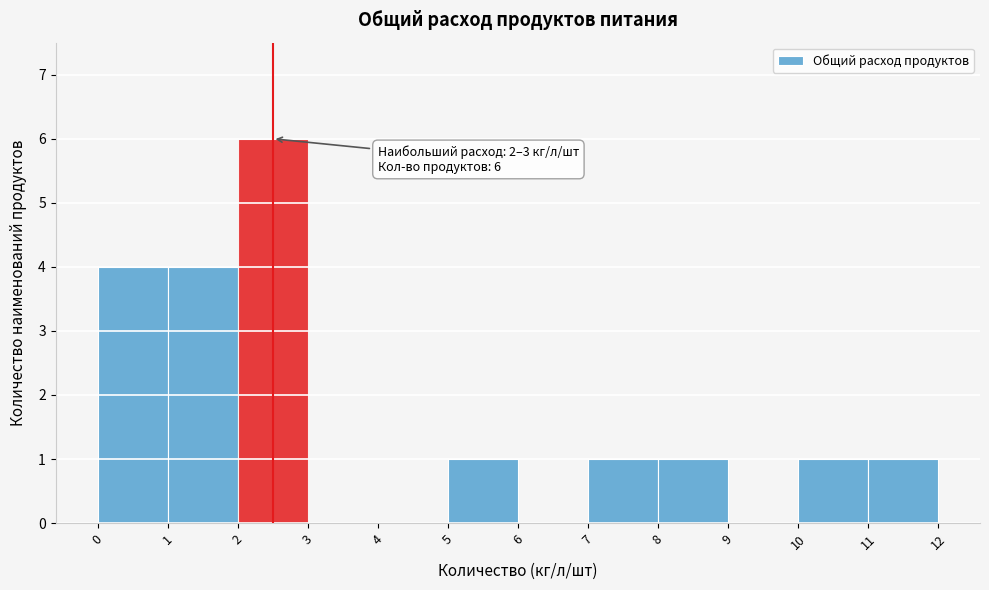

Over which range of the x-axis is the bar tallest?

2 to 3